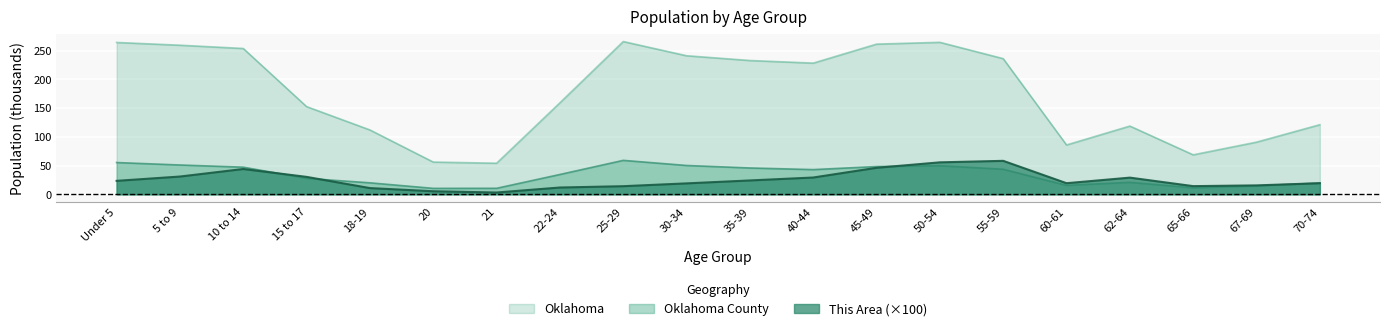

What is the average value of the Oklahoma County series?

33.9